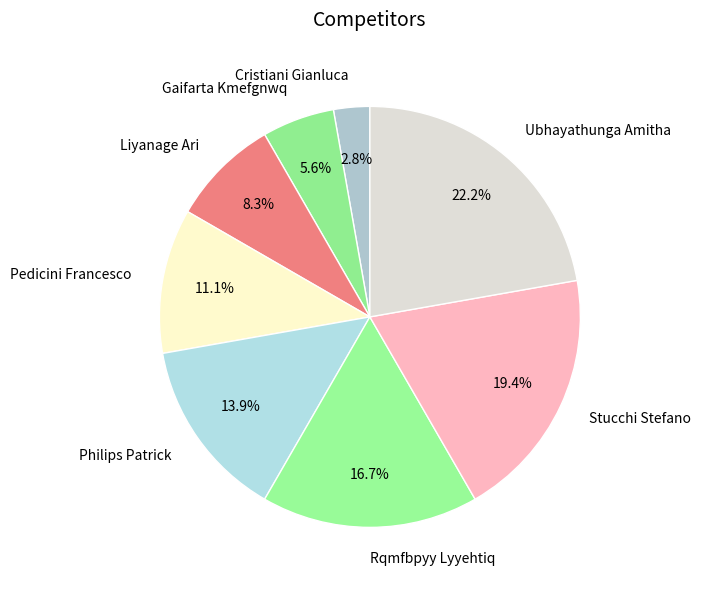

Count the number of slices in the pie.

8